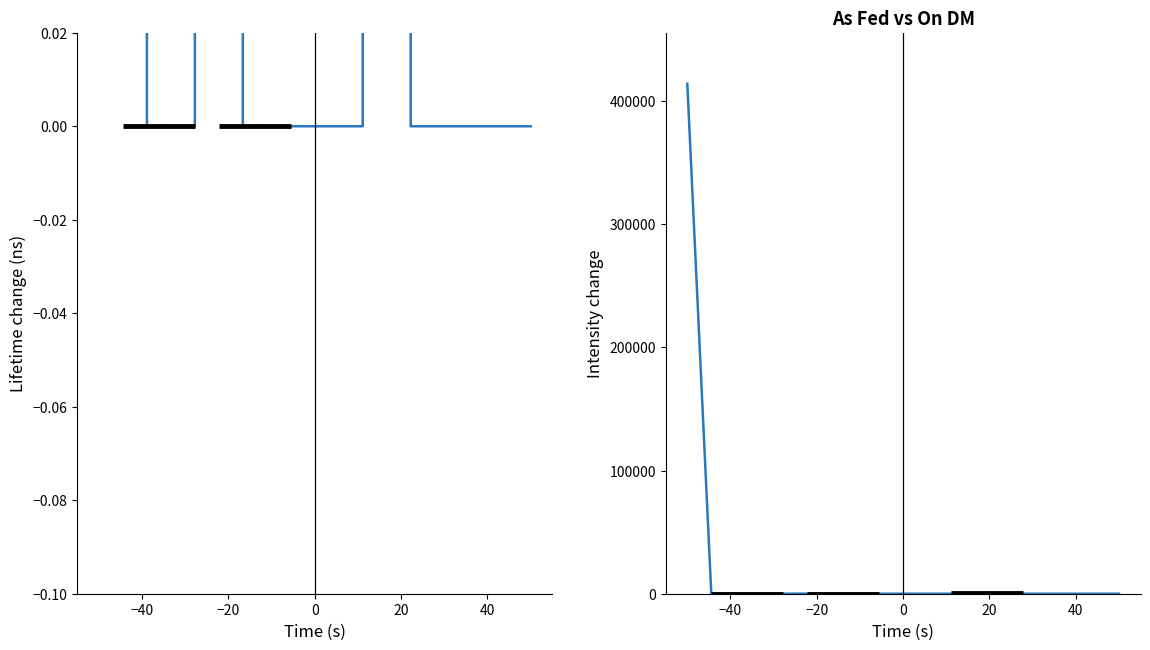

Reading left to right, list all the values displayed in this chart.

As fed: 413586.0	99.9	0.0	0.0	0.0	99.9	0.0	0.0	0.0	0.0	0.0	0.0	240.0	0.0	0.0	0.0	0.0	0.0	0.0
On DM: 414000.0	100.0	0.0	0.0	0.0	100.0	0.0	0.0	0.0	0.0	0.0	0.0	240.0	0.0	0.0	0.0	0.0	0.0	0.0